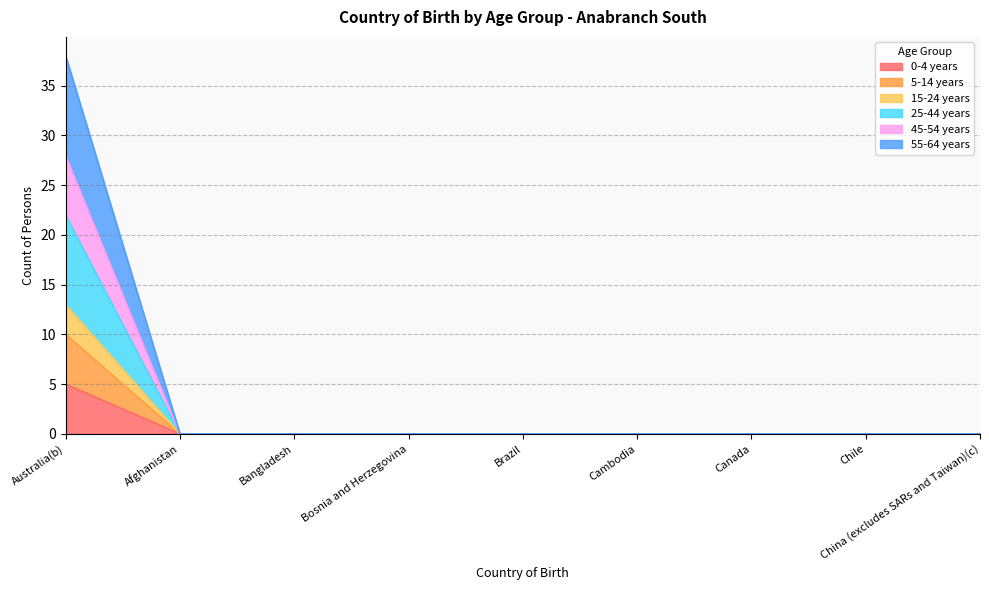

List the labels in order of 5-14 years value, largest first.

Australia(b), Afghanistan, Bangladesh, Bosnia and Herzegovina, Brazil, Cambodia, Canada, Chile, China (excludes SARs and Taiwan)(c)